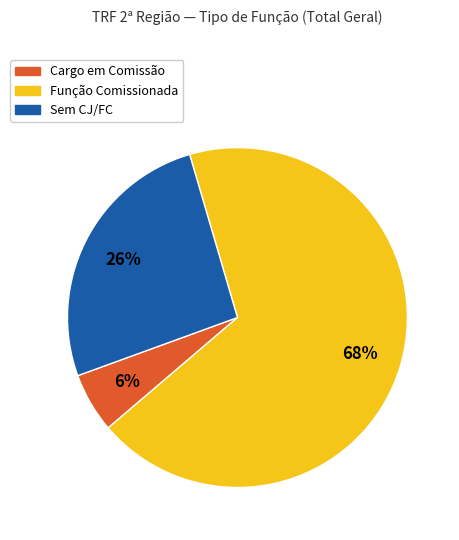

Do Sem CJ/FC and Função Comissionada together represent more than half of the pie?

Yes